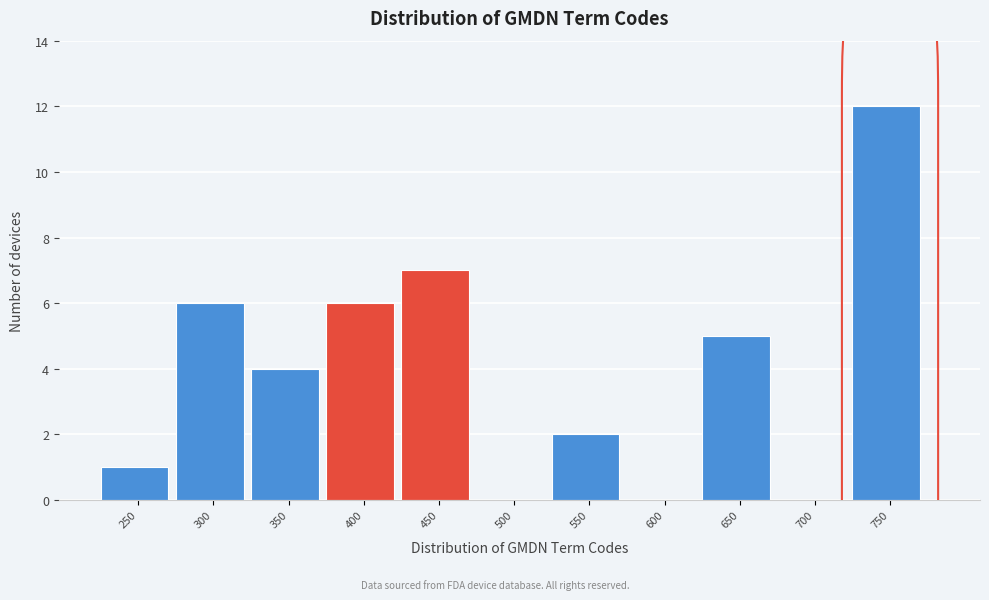

Reading left to right, list all the values displayed in this chart.

250=1	300=6	350=4	400=6	450=7	500=0	550=2	600=0	650=5	700=0	750=12